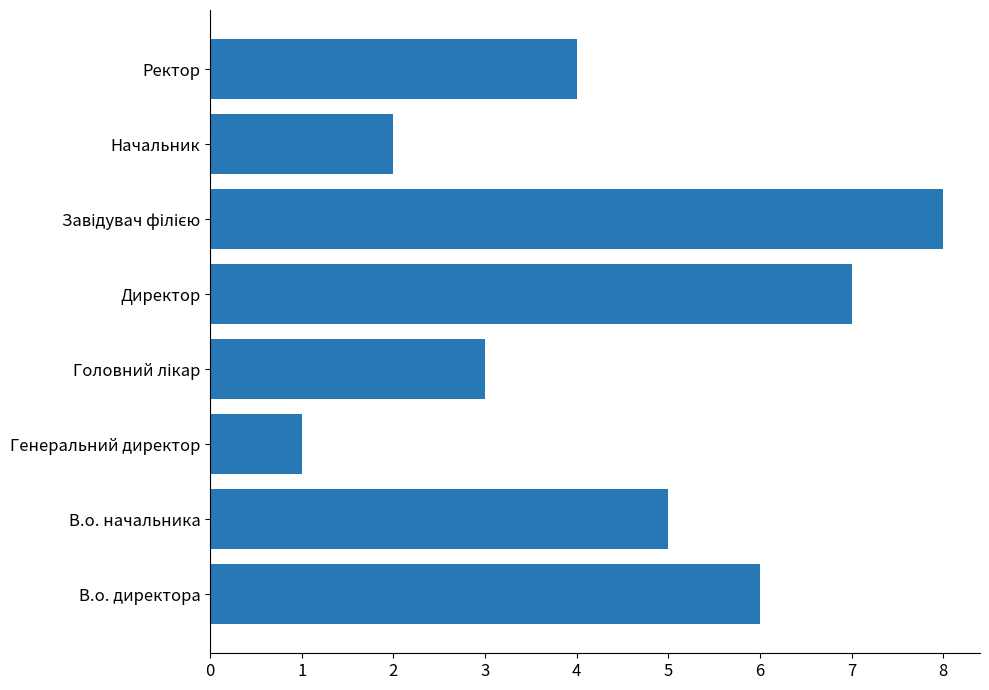

How many series are shown in this chart?

1